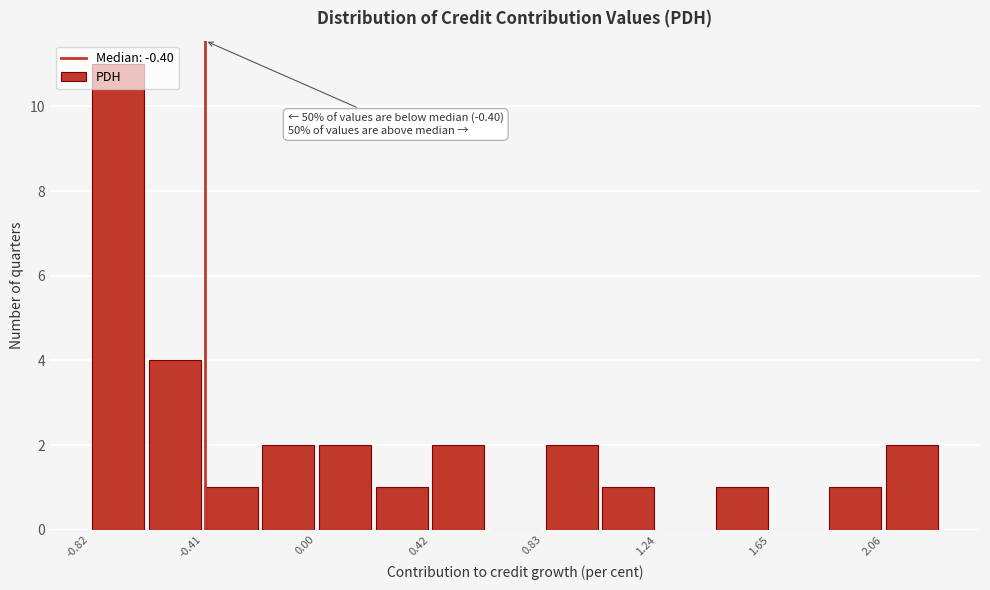

Over which range of the x-axis is the bar tallest?

-0.80 to -0.60